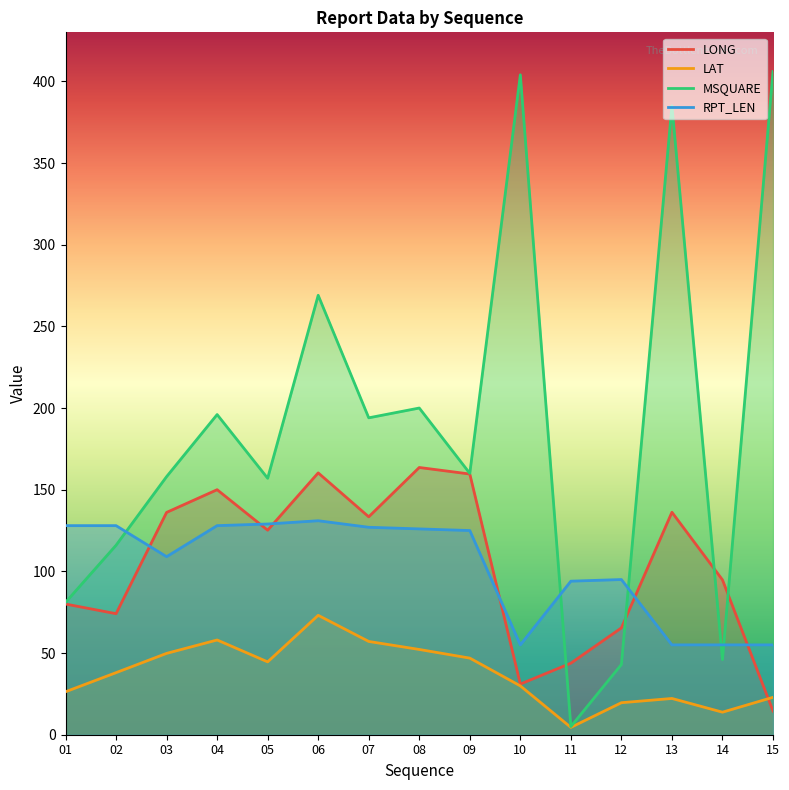

Between 06 and 01, which is larger?

06